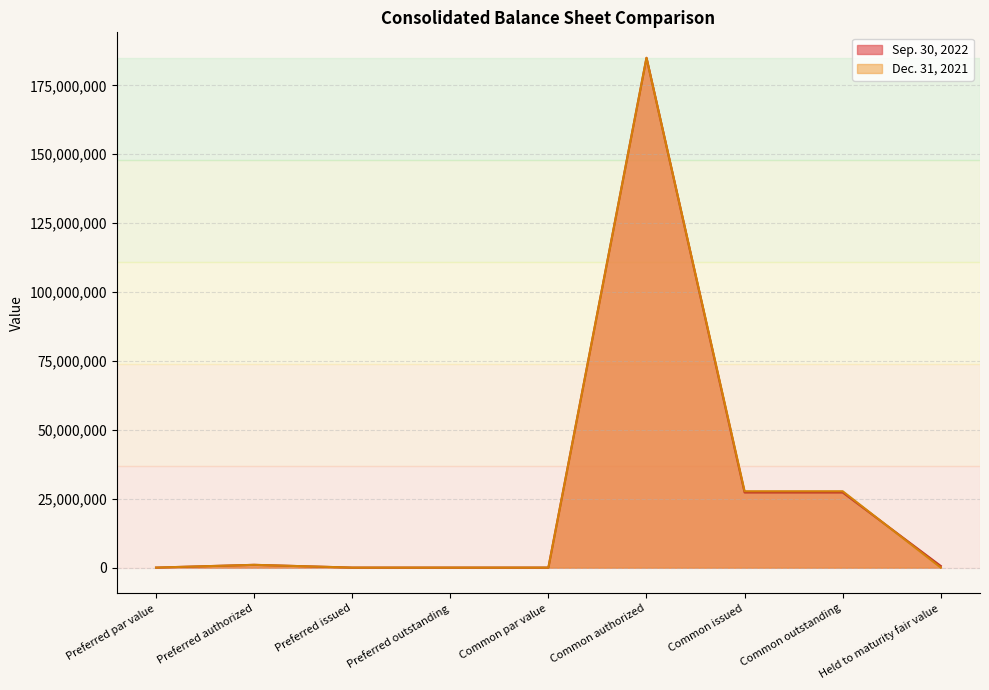

True or false: Sep. 30, 2022 has a value of 185000000 at Common authorized.

True